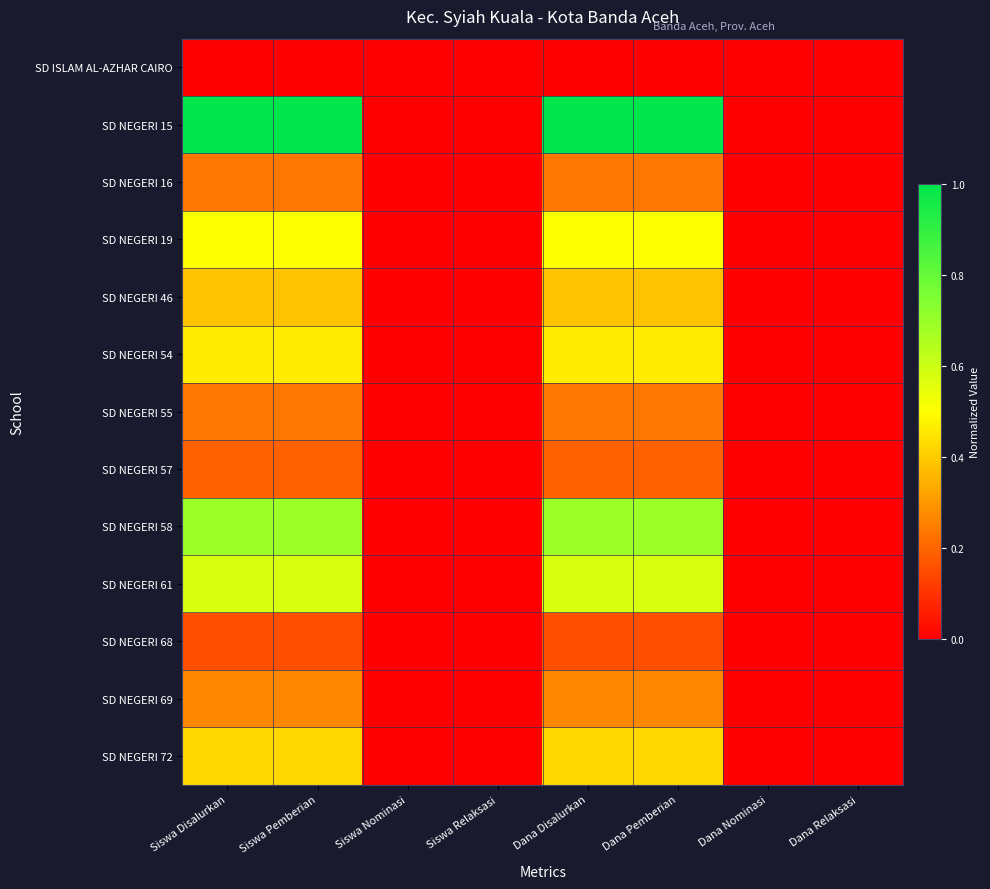

Which category has the lowest value across all series?

Siswa Disalurkan